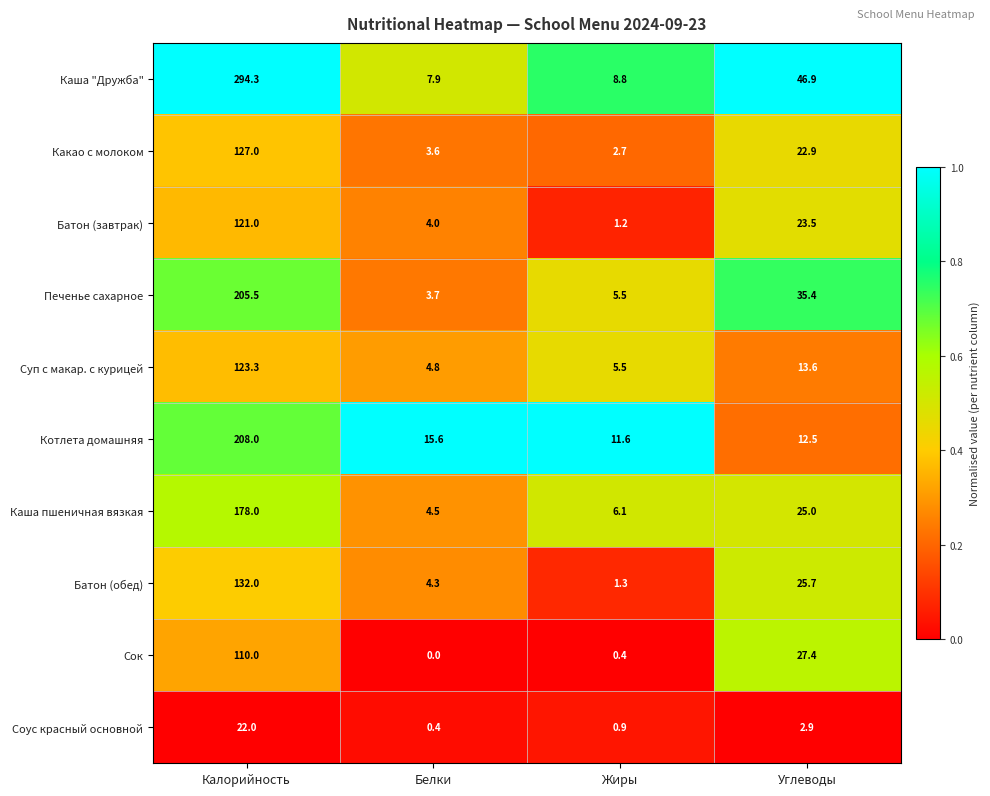

List the series in order of their peak value, highest first.

Каша "Дружба", Котлета домашняя, Печенье сахарное, Каша пшеничная вязкая, Батон (обед), Какао с молоком, Суп с макар. с курицей, Батон (завтрак), Сок, Соус красный основной